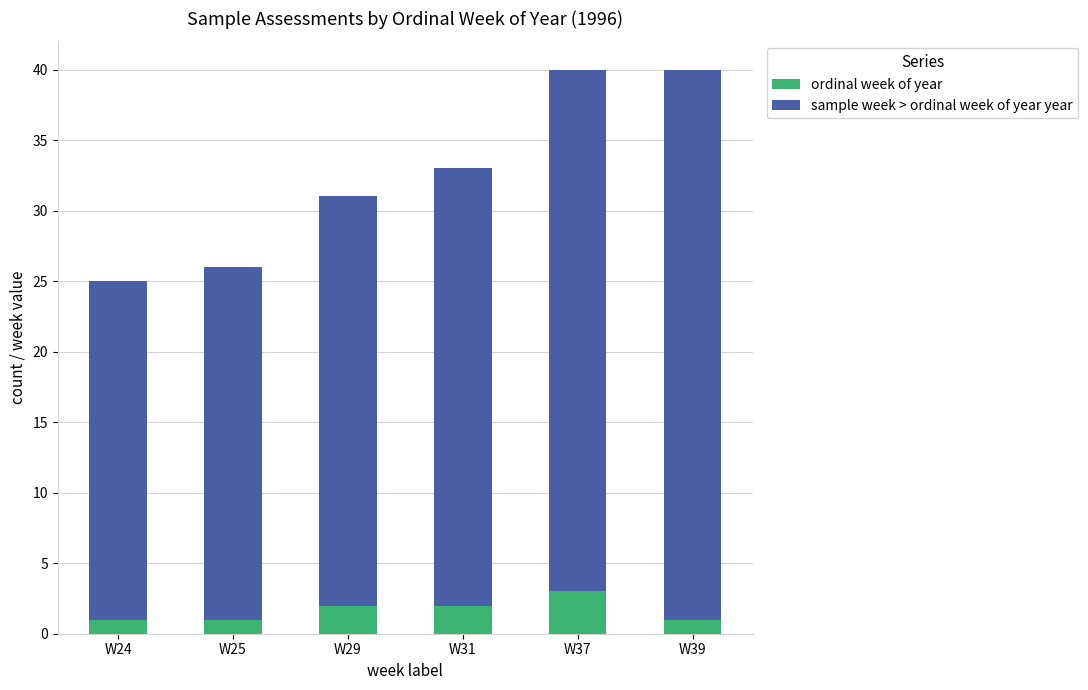

What is the maximum value for ordinal week of year?

3